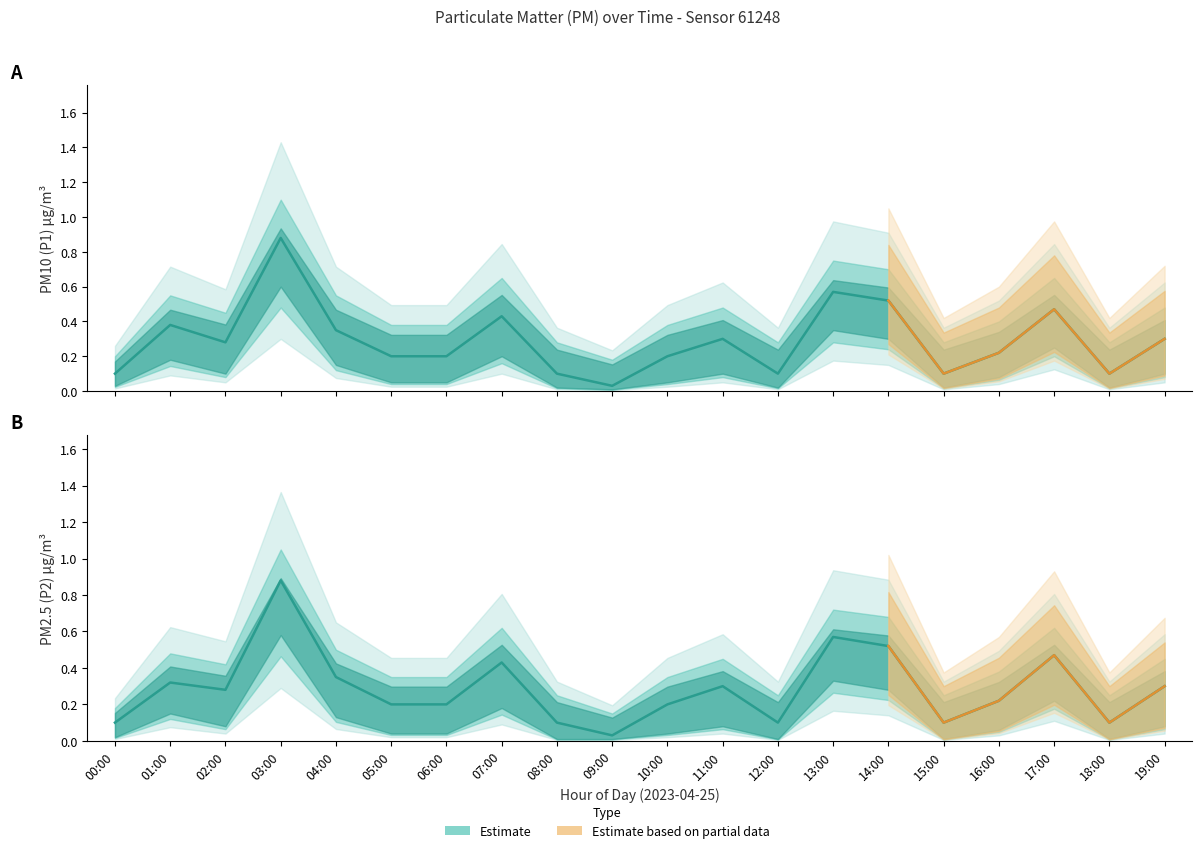

What value does the P2 series have at 07:00?

0.4